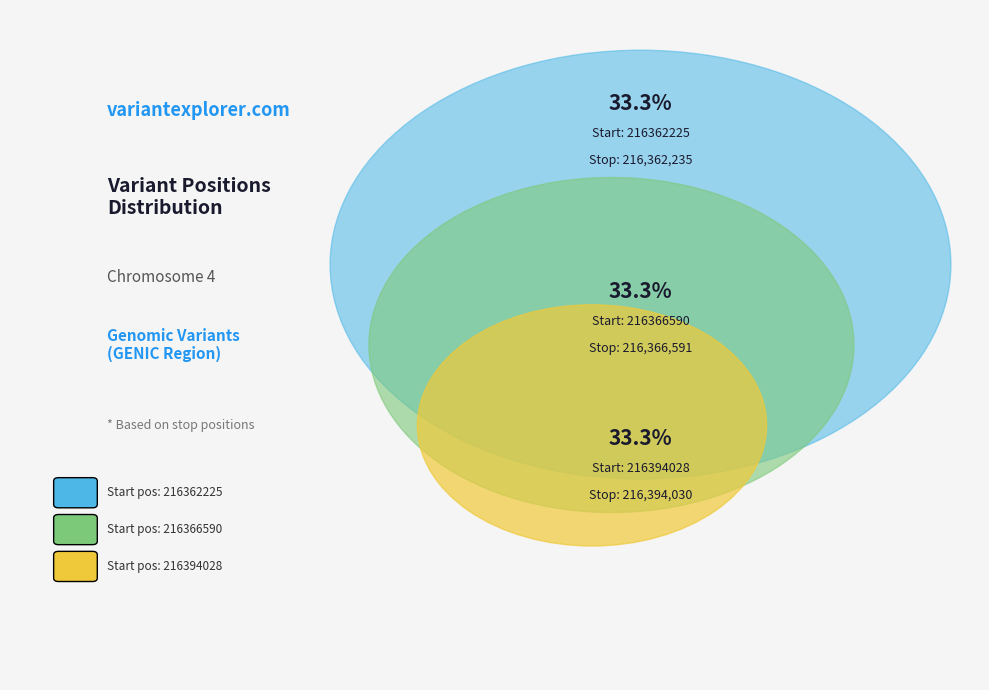

Which category has the biggest portion of the pie?

216394028